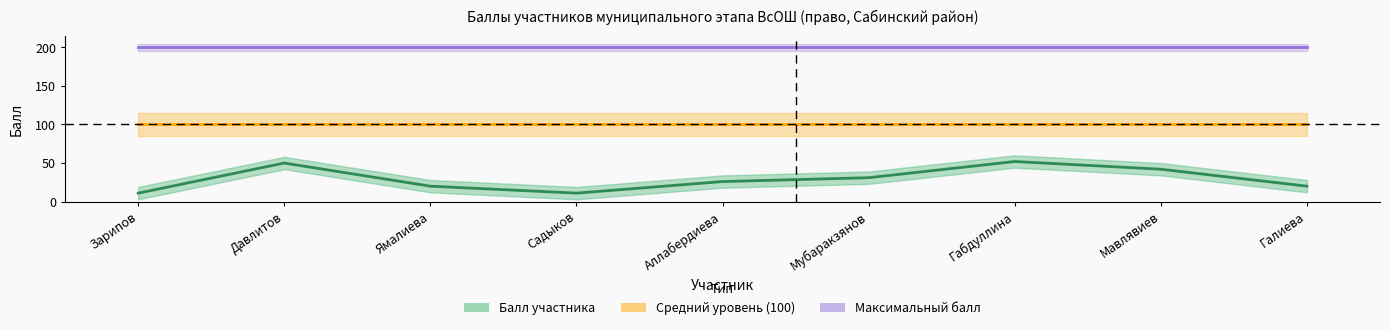

How many interior local valleys does the Балл участника series have?

1